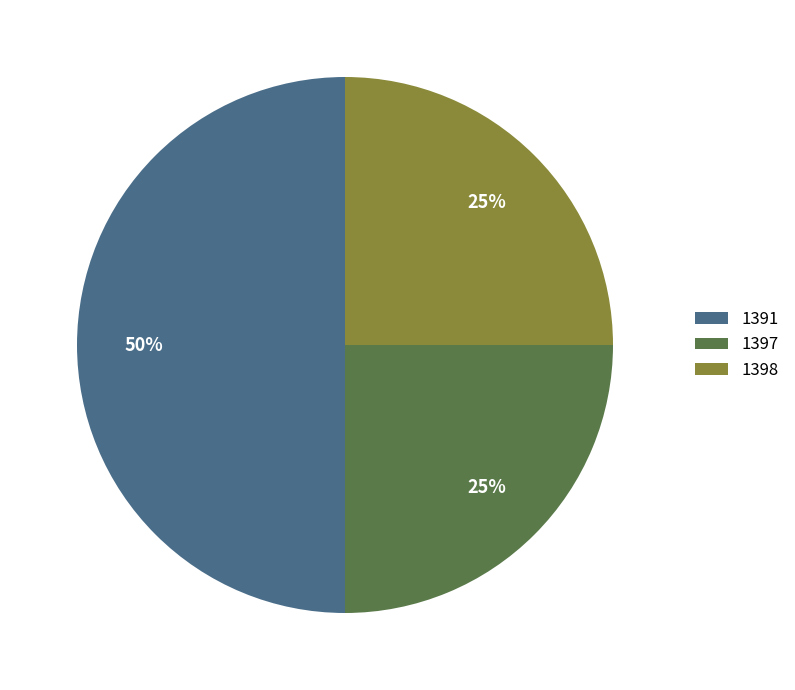

To the nearest percent, what is the difference between the 1391 and 1398 slice percentages?

25%